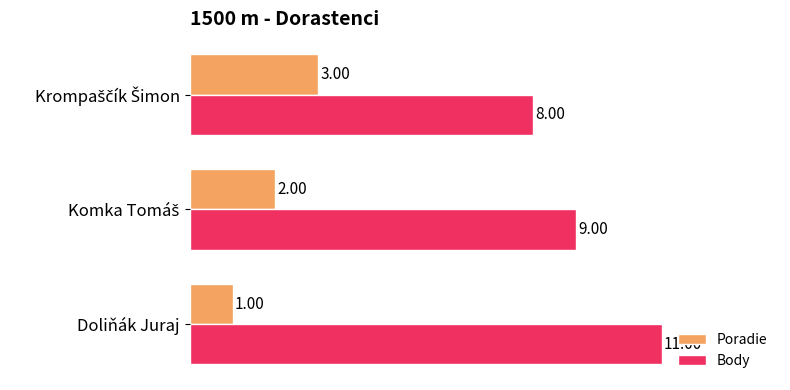

Which series has the widest spread of values?

Body